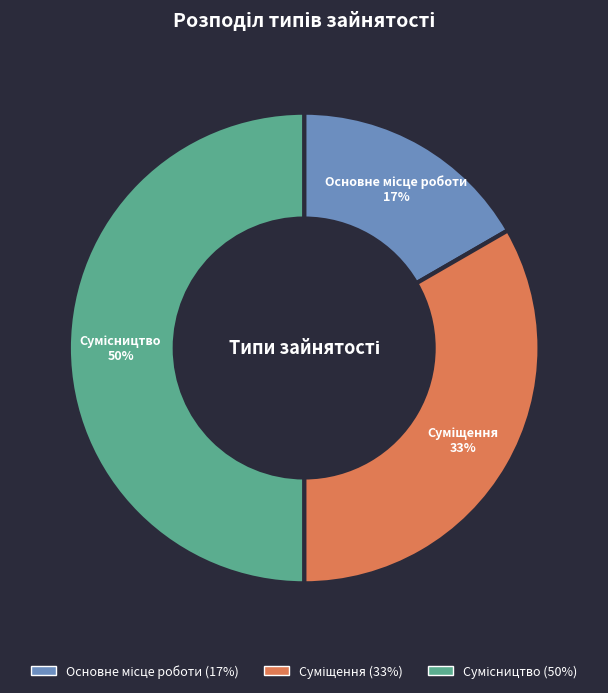

To the nearest percent, what is the difference between the largest and smallest slice percentages?

33%